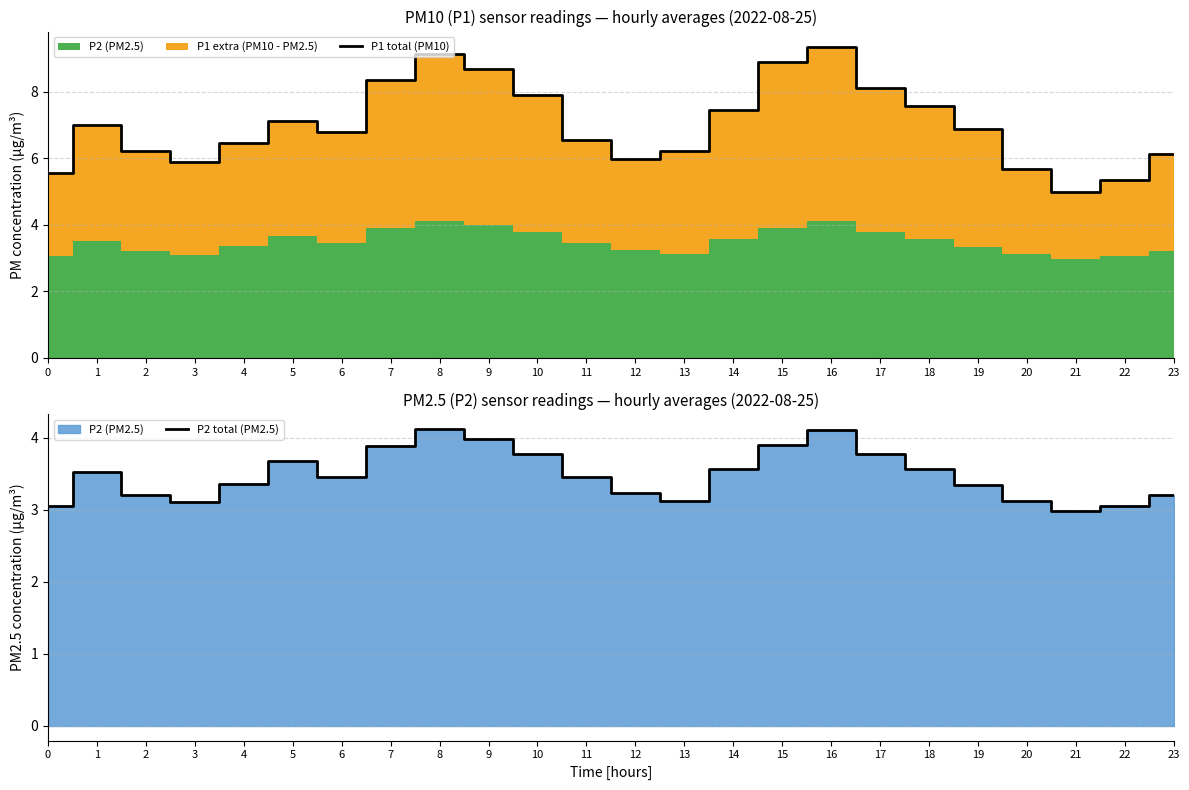

The P2 total (PM2.5) series shows 3.5 at 11. True or false?

True